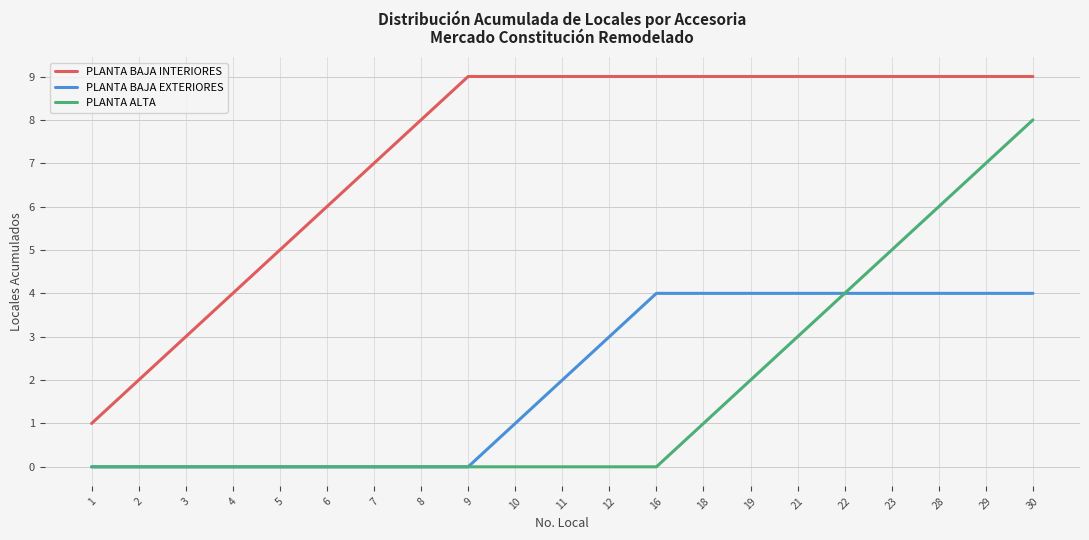

Reading left to right, list all the values displayed in this chart.

PLANTA BAJA INTERIORES: 1	2	3	4	5	6	7	8	9	9	9	9	9	9	9	9	9	9	9	9	9
PLANTA BAJA EXTERIORES: 0	0	0	0	0	0	0	0	0	1	2	3	4	4	4	4	4	4	4	4	4
PLANTA ALTA: 0	0	0	0	0	0	0	0	0	0	0	0	0	1	2	3	4	5	6	7	8